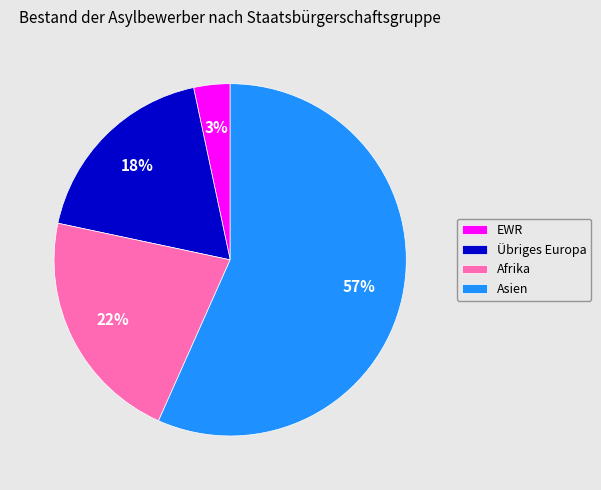

Count the number of slices in the pie.

4